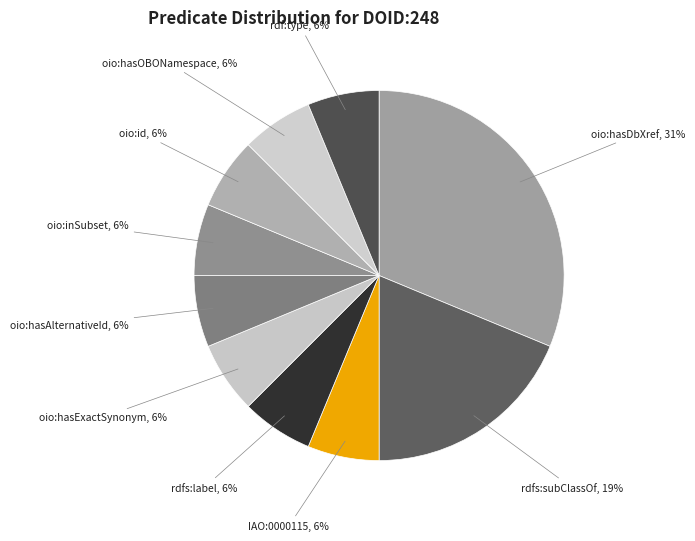

Does rdfs:label account for over 50% of the chart?

No